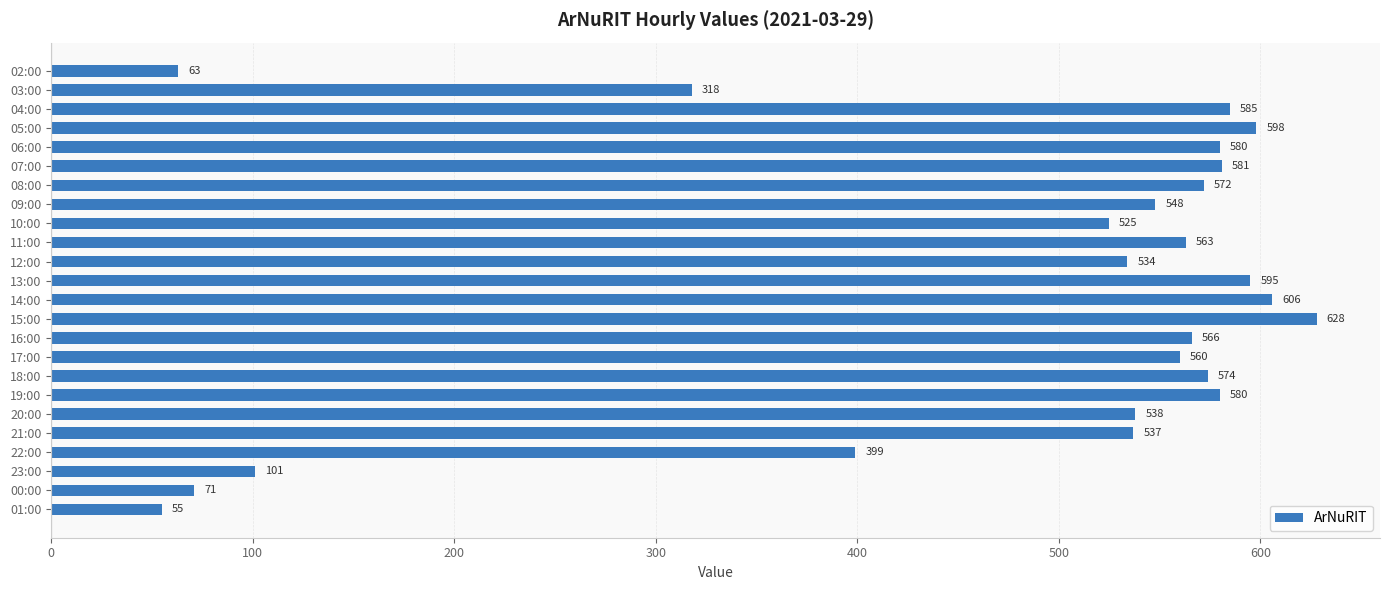

Which label corresponds to the smallest value in the chart?

01:00